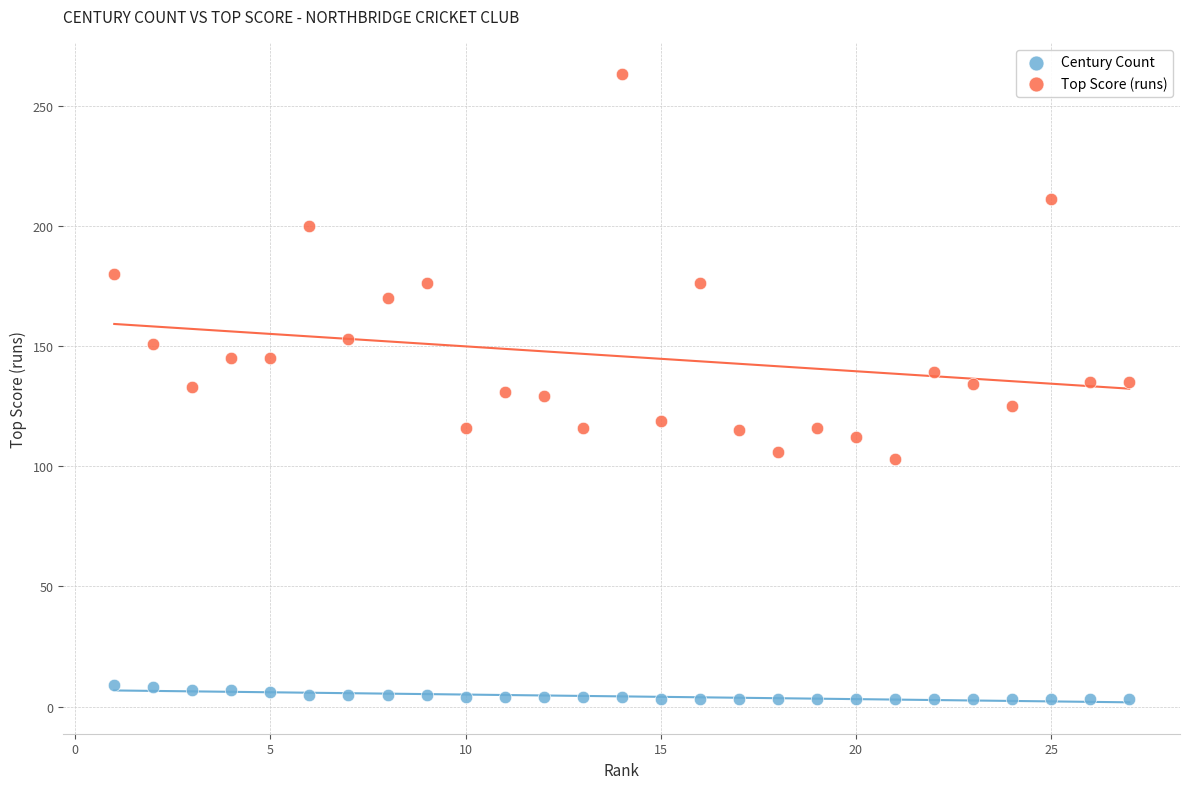

What are all the series names shown in the legend?

Century Count, Top Score (runs)